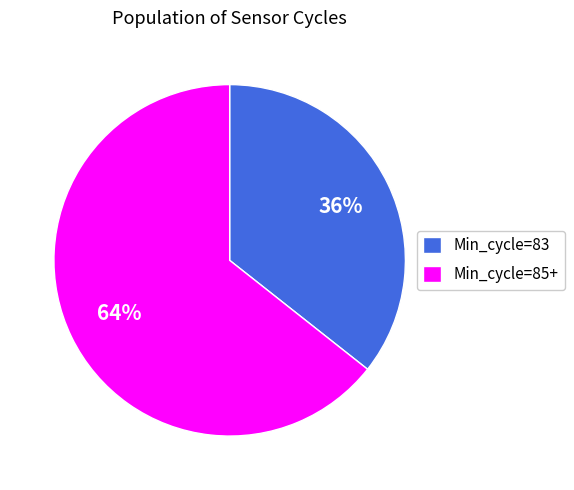

True or false: Min_cycle=83 accounts for 36% of the total.

True